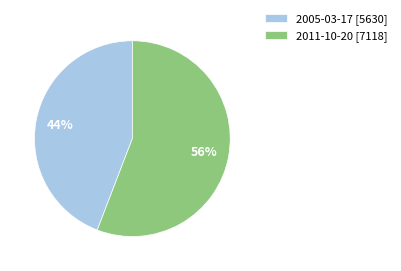

What percentage is the 2005-03-17 slice, to the nearest percent?

44%